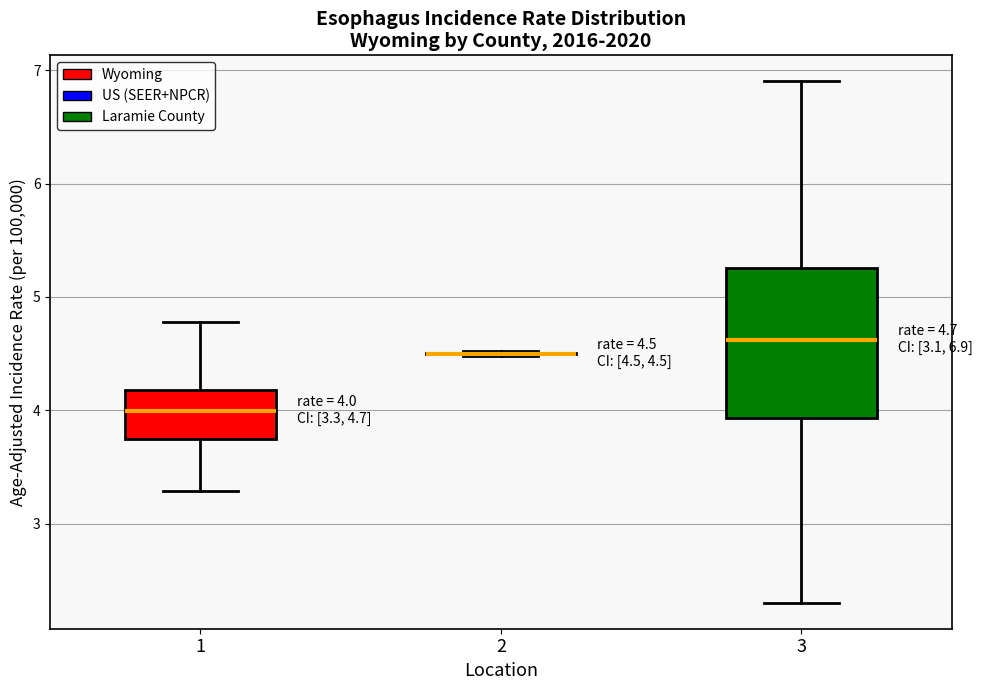

Comparing the boxes themselves (not the whiskers), which one is the tallest?

3